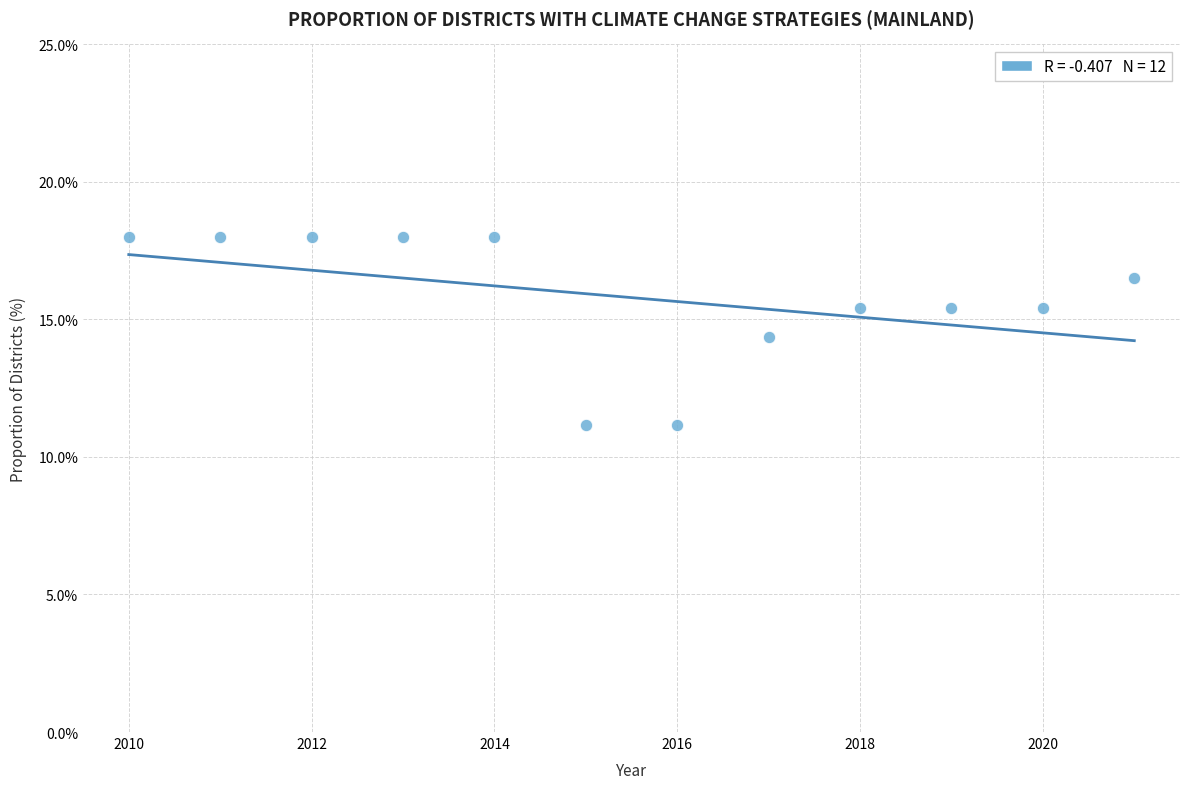

What Y value in the scatter plot is closest to 14?

14.4